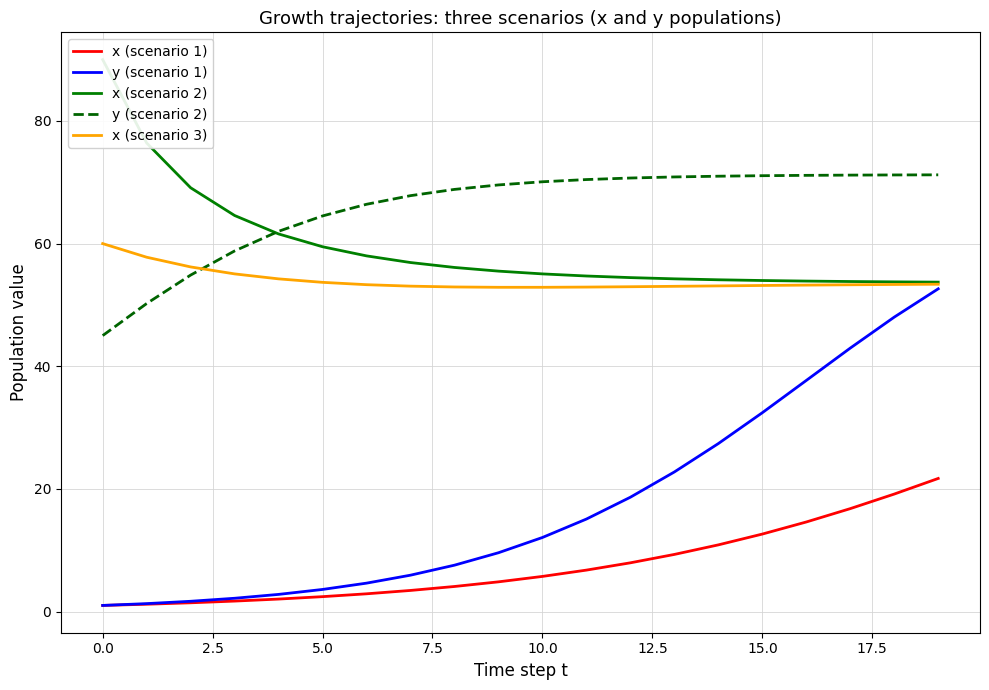

The x (scenario 1) series shows 2.4 at 5.0. True or false?

True